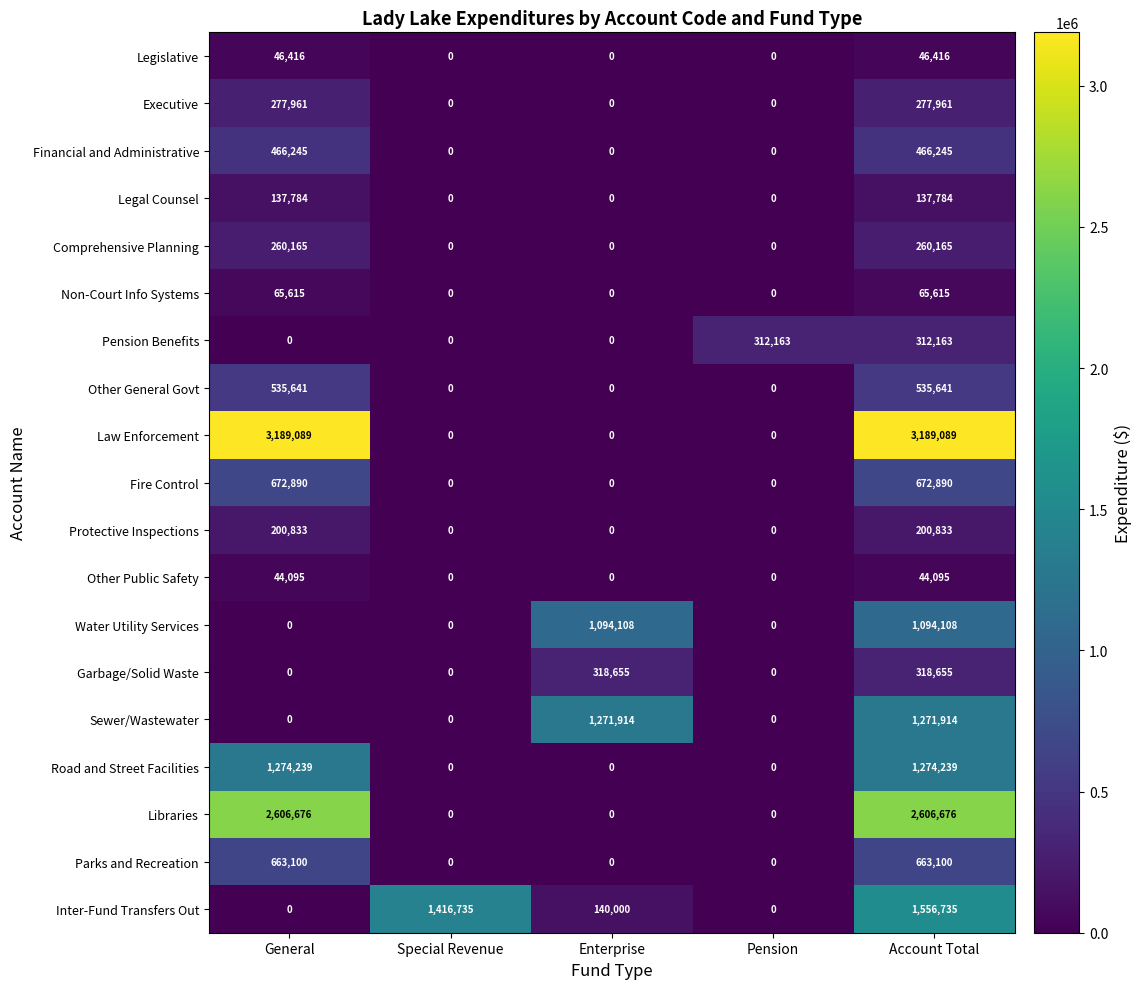

What is the average value of the Fire Control series?

269156